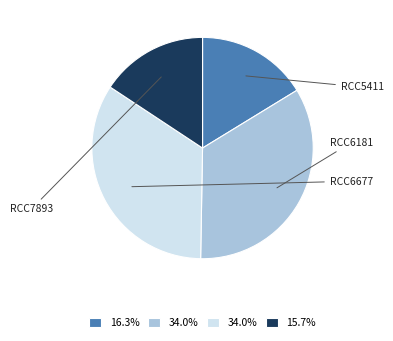

Is there any slice that represents more than half of the pie?

No